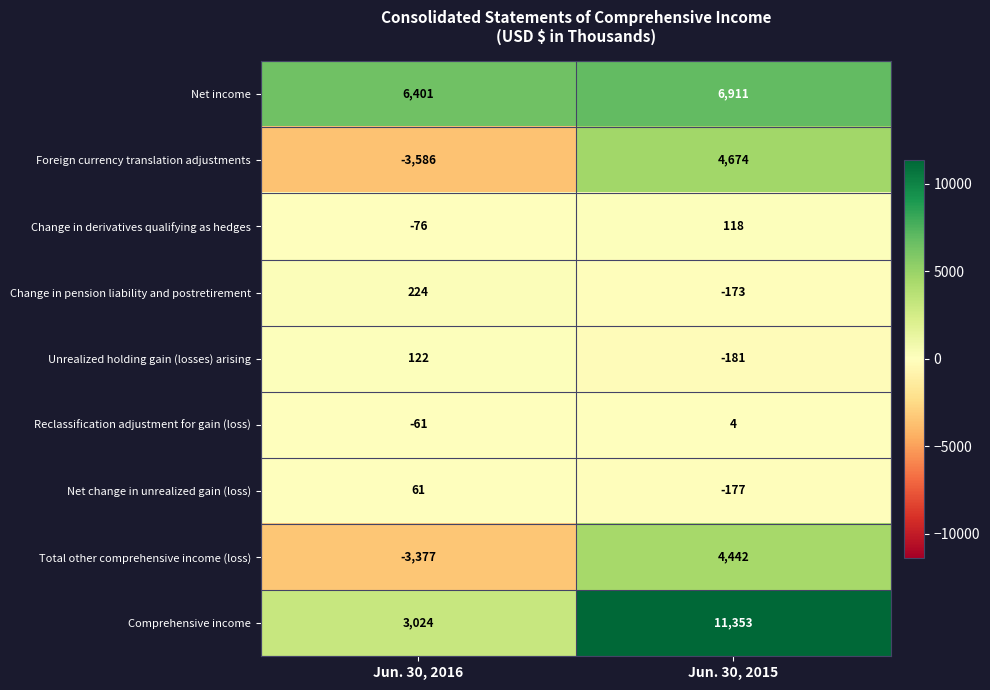

Which category has the lowest value in the Net income series?

Jun. 30, 2016